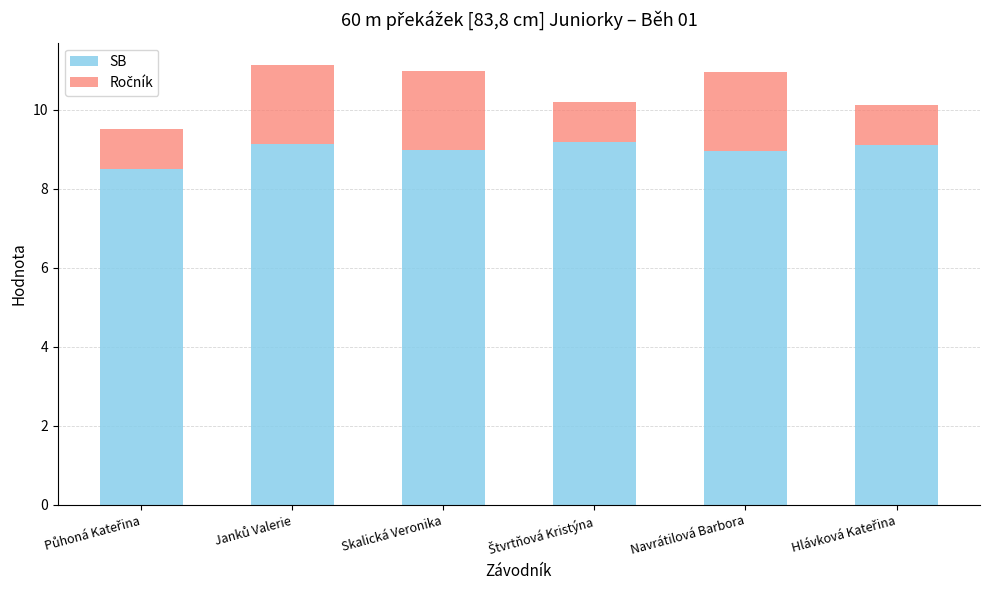

What is the average value of the SB series?

9.0